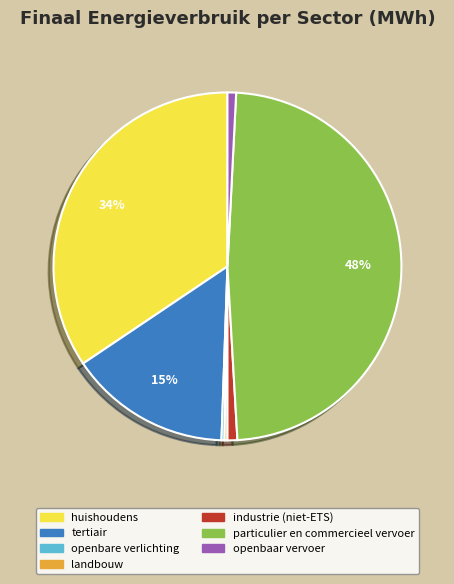

Between particulier en commercieel vervoer and industrie (niet-ETS), which is larger?

particulier en commercieel vervoer